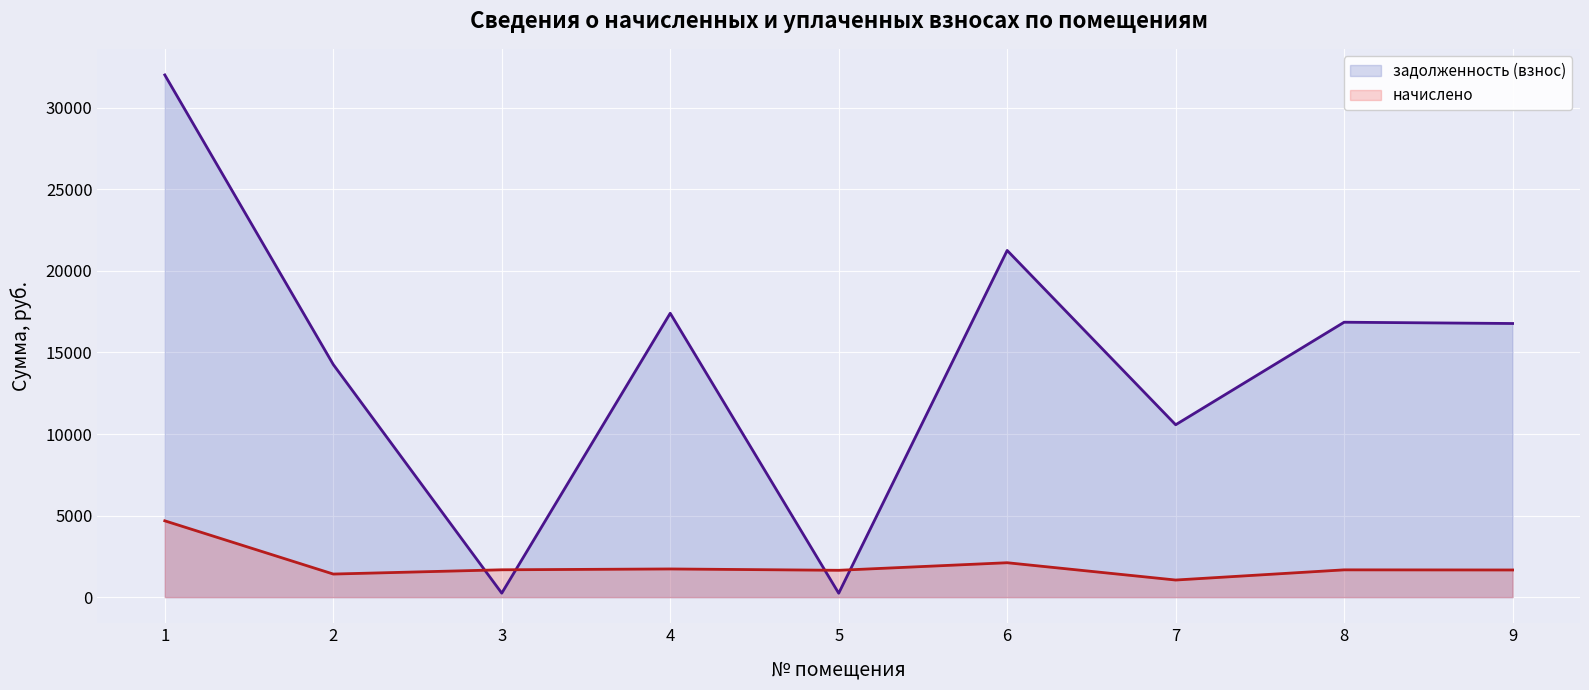

How many data points in начислено are less than 1673?

4